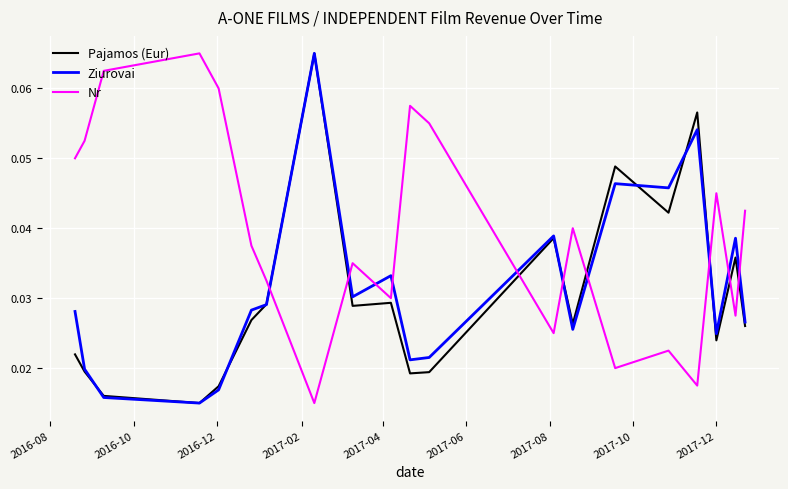

How many intersections are there between Ziurovai and Nr?

10